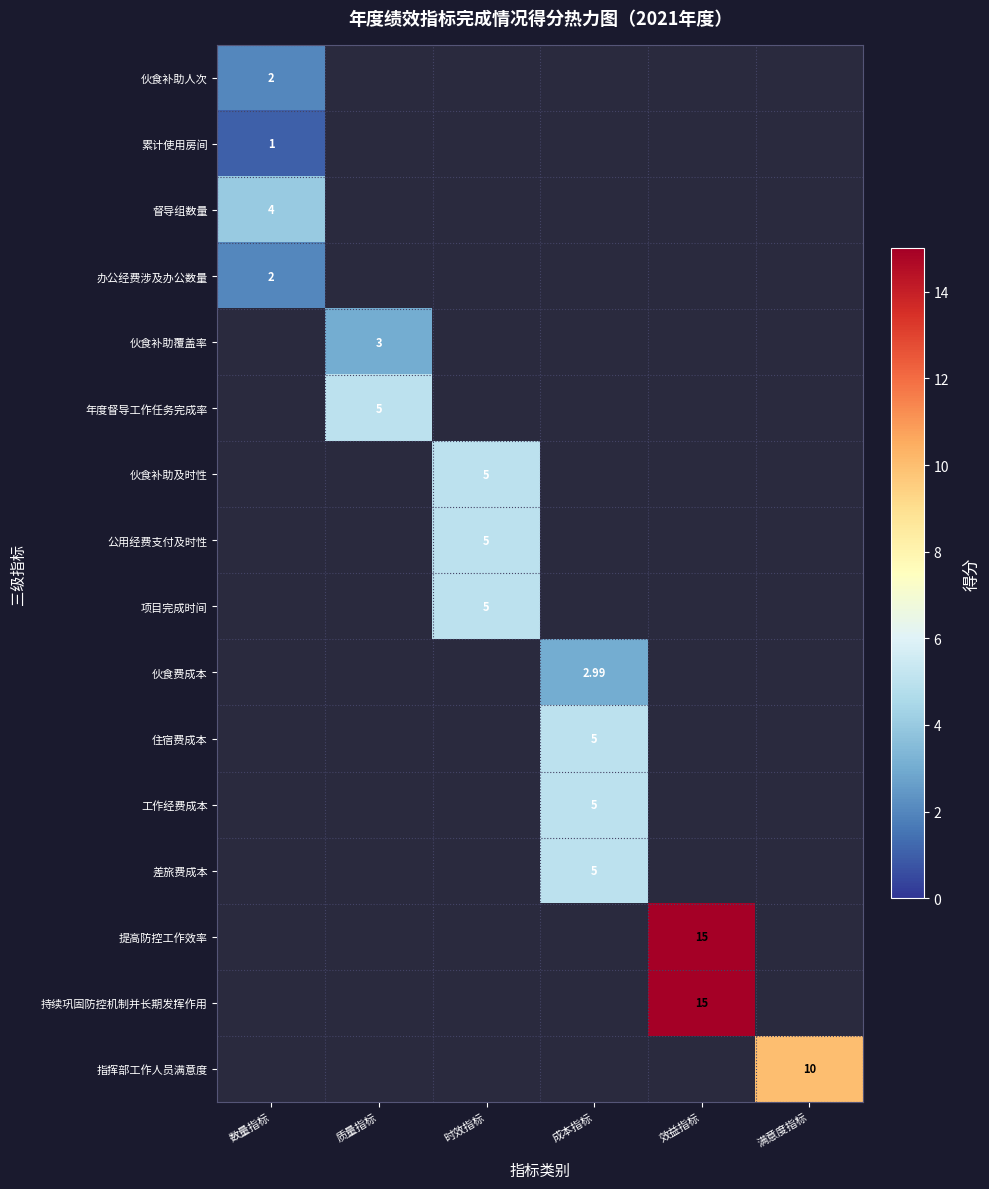

Which label corresponds to the largest value in the chart?

效益指标